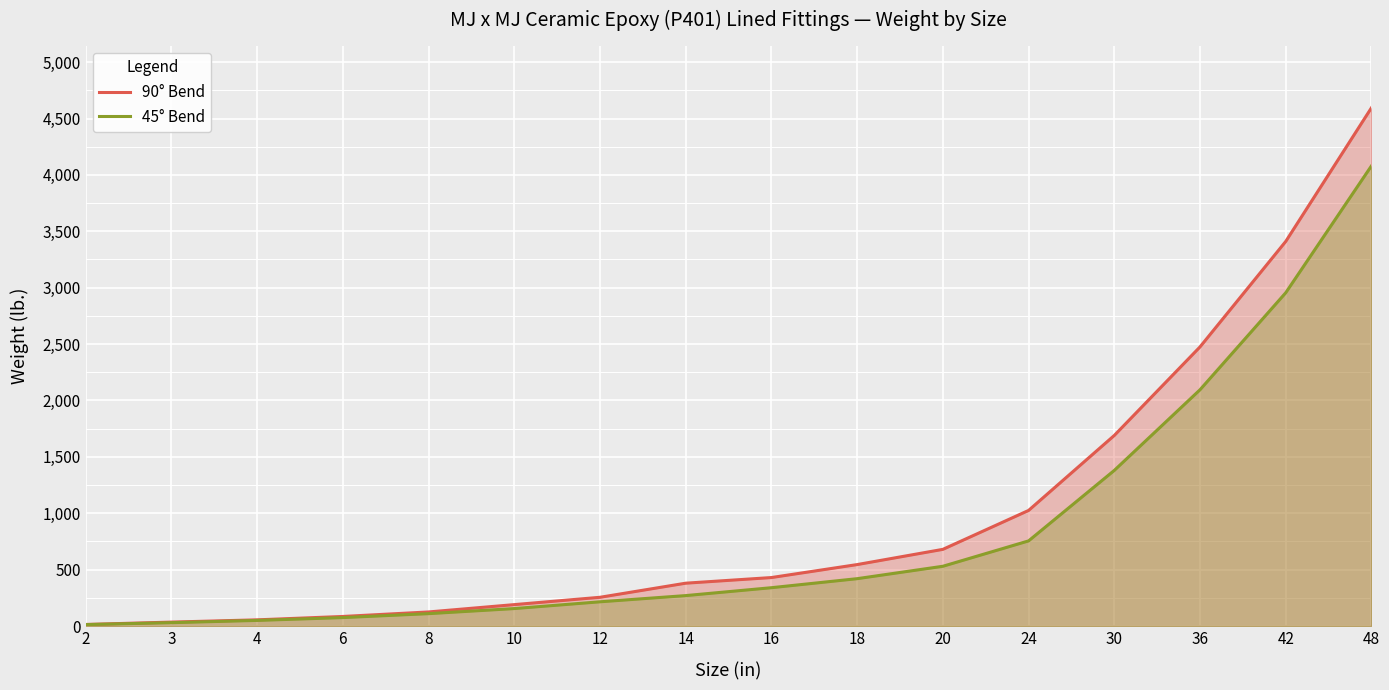

How many lines are shown in the chart?

2